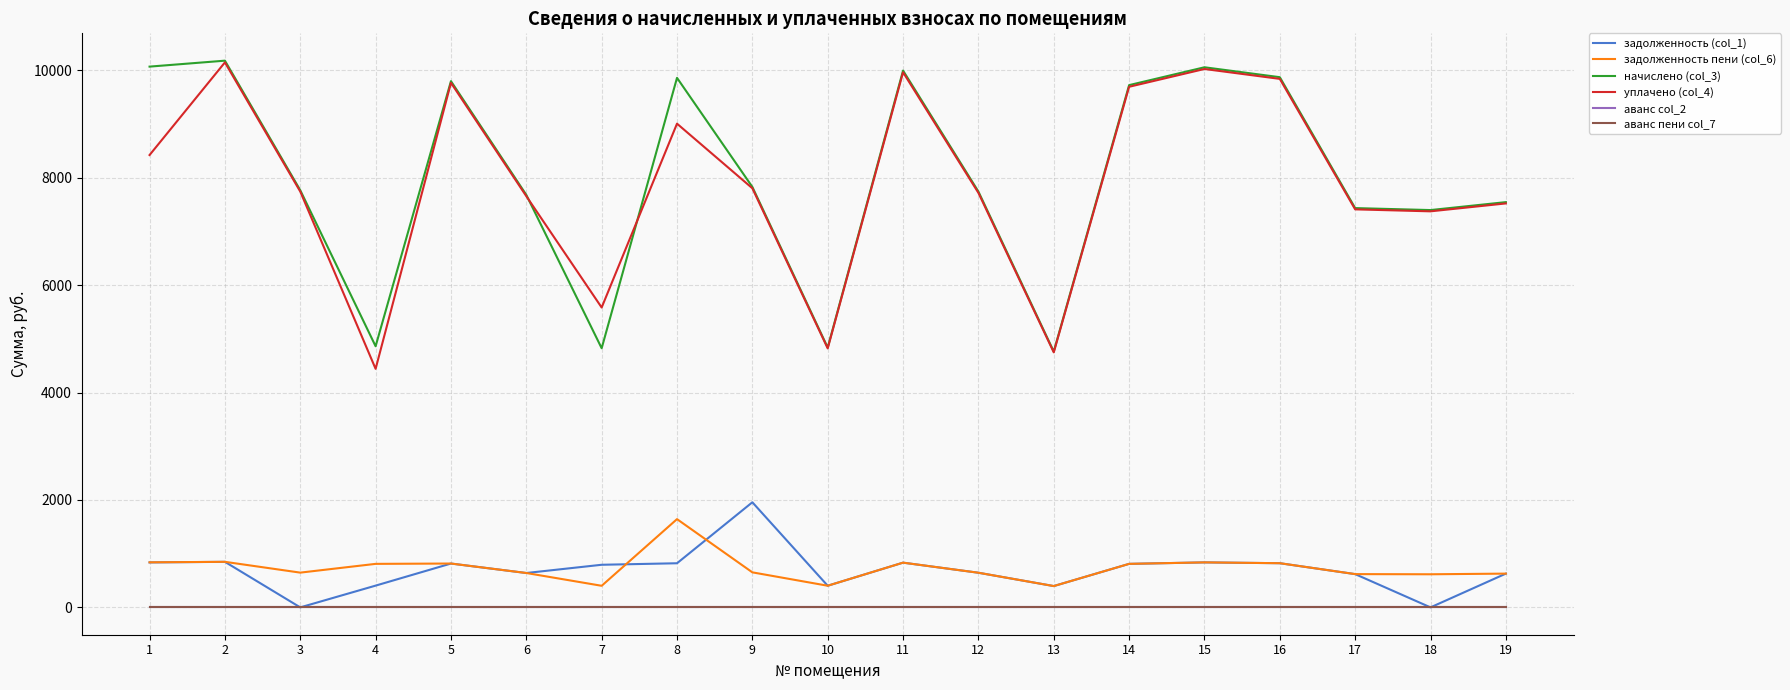

Does the chart display data point markers on the line(s)?

No